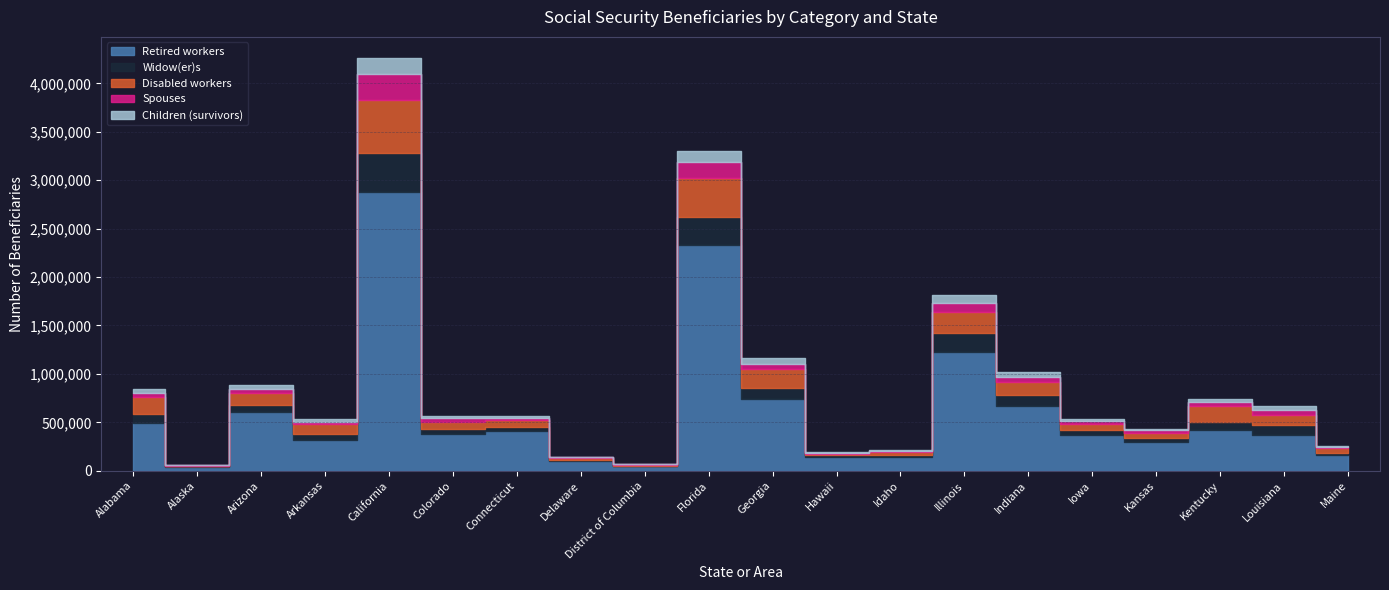

What is the sum of all Spouses values?

994302